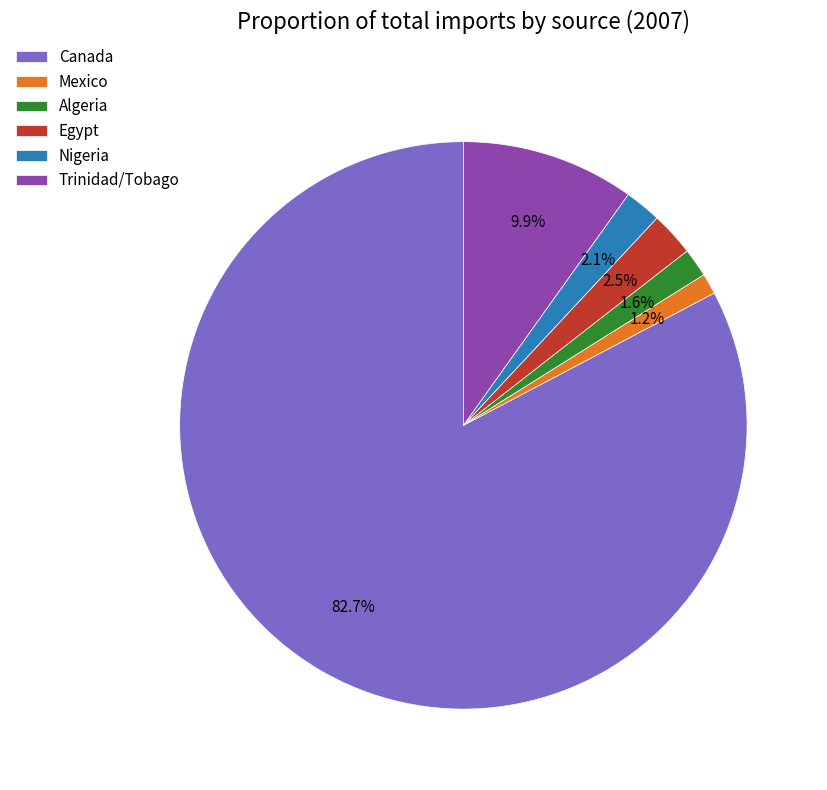

To the nearest percent, what is the difference between the largest and smallest slice percentages?

82%